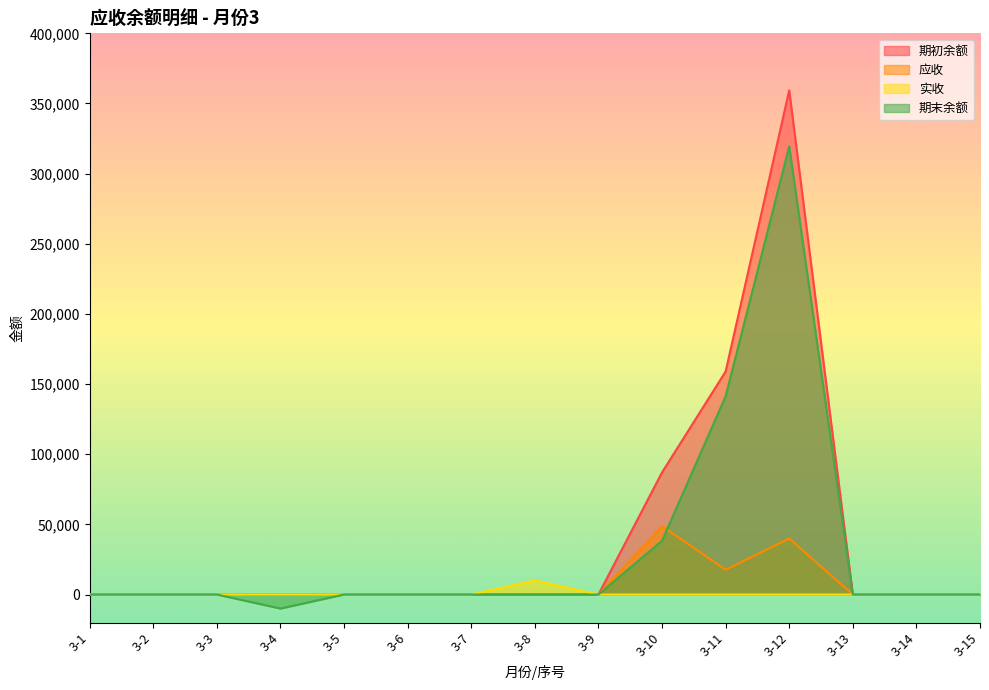

Does the chart have visible grid lines?

No